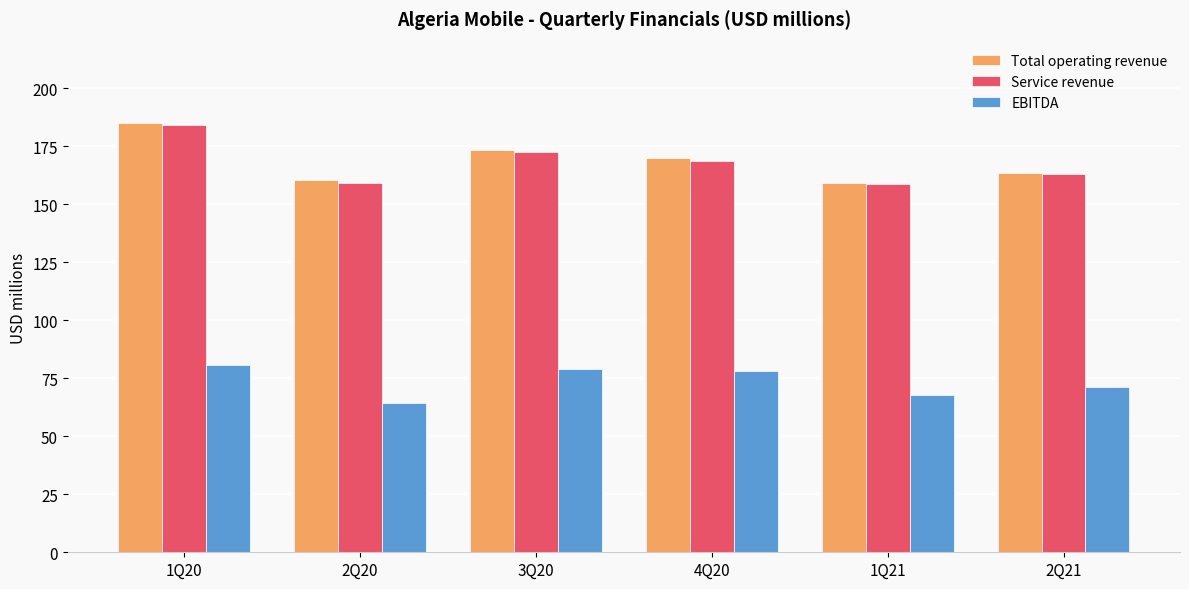

What is the minimum value for EBITDA?

64.2